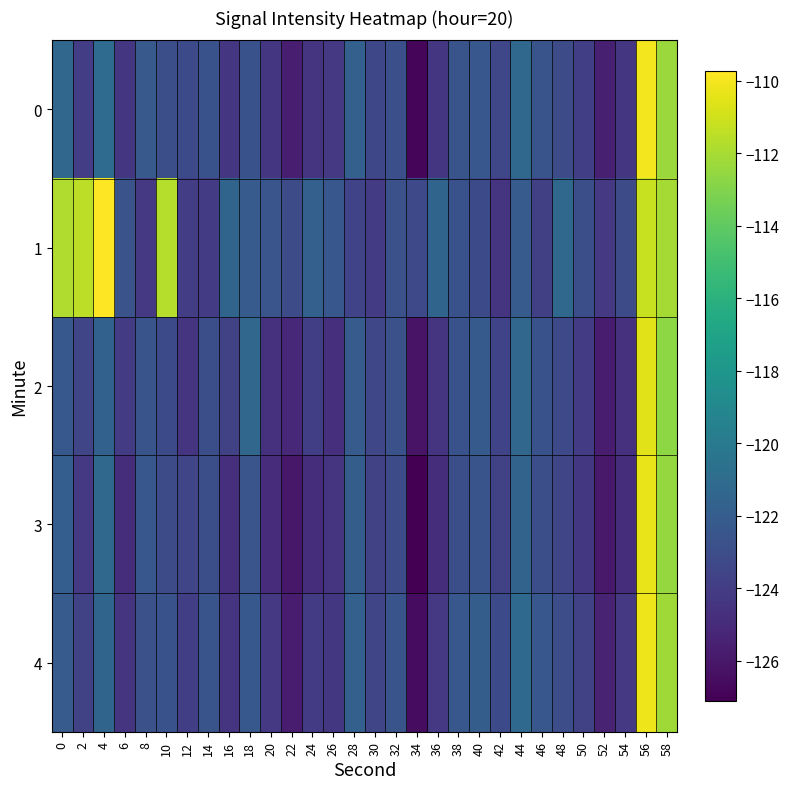

Which series has the largest range (max minus min)?

3